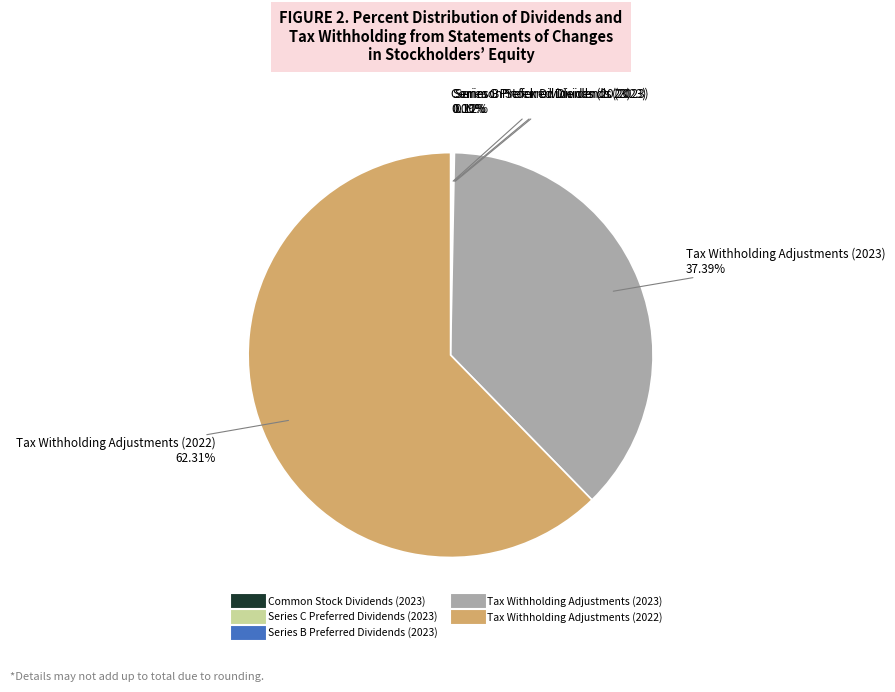

Does Tax Withholding Adjustments (2023) represent more than half of the total?

No